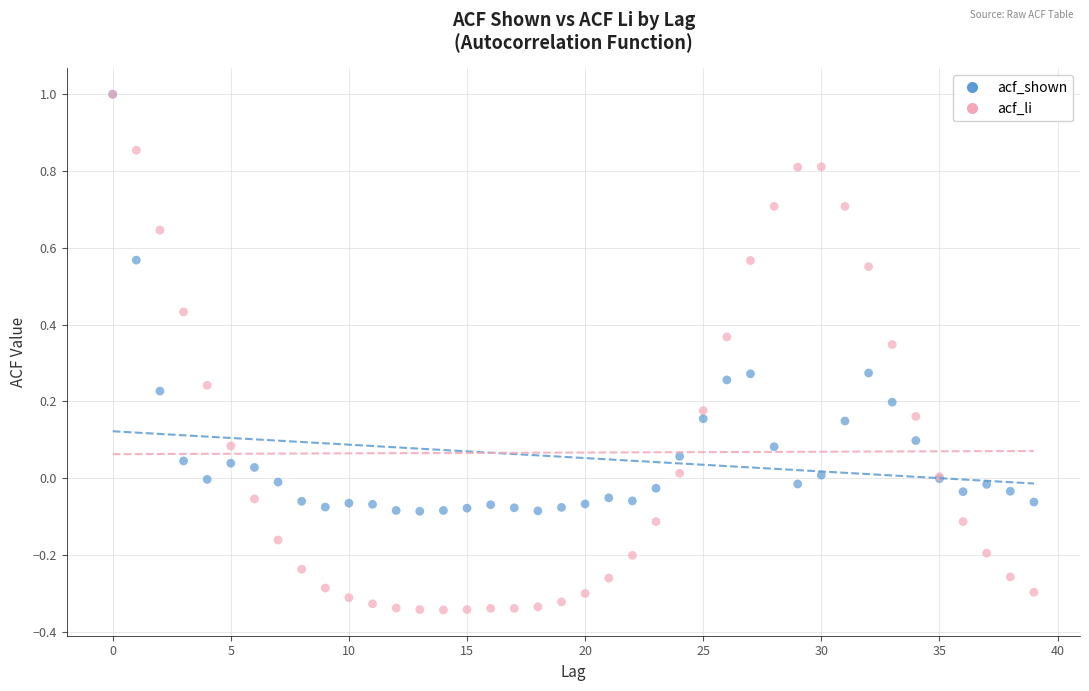

What are all the series names shown in the legend?

acf_shown, acf_li